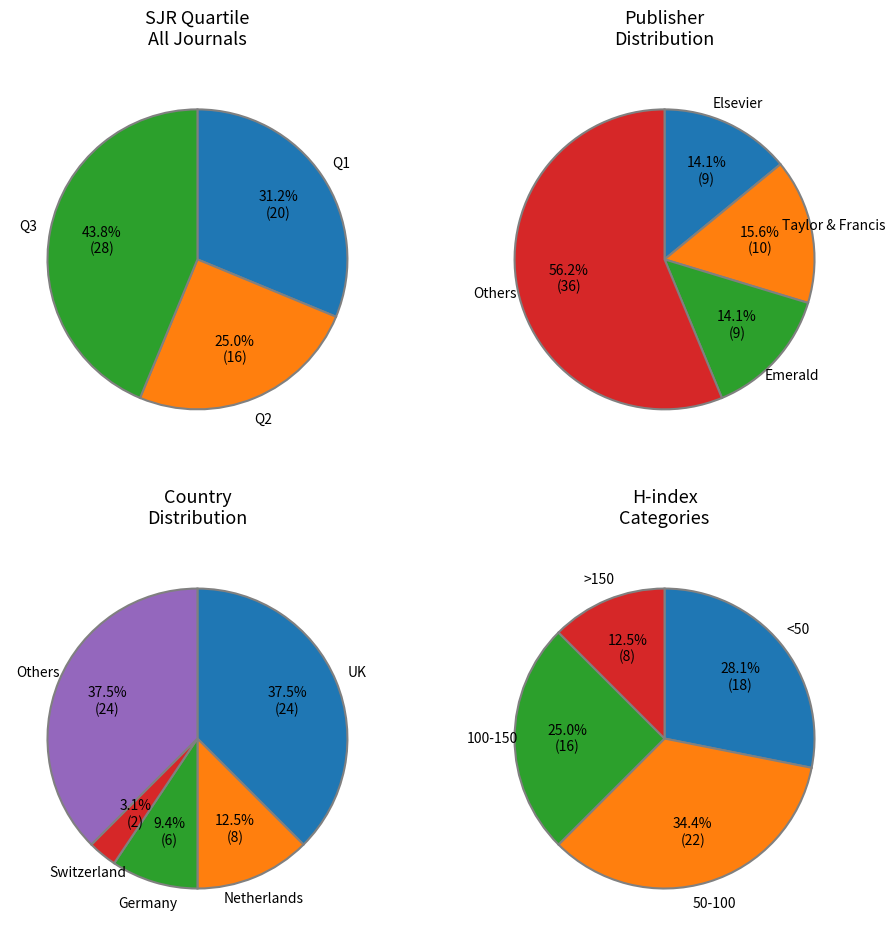

Does Q3 represent more than half of the total?

No